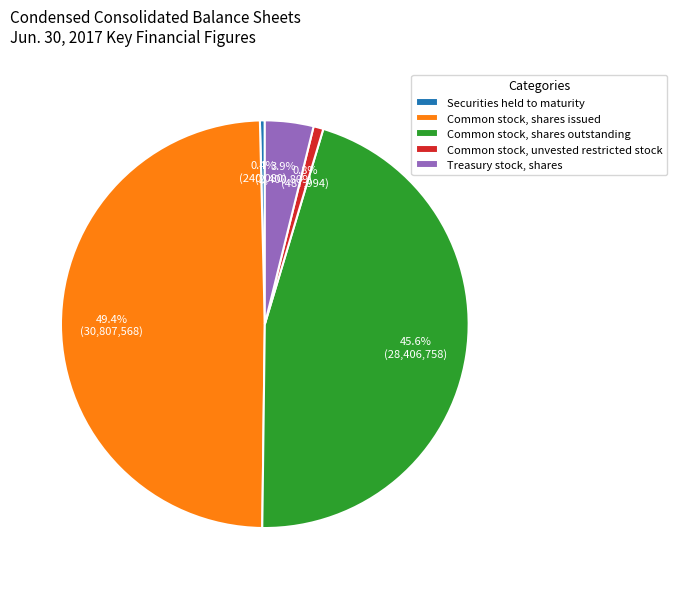

How many slices are in this pie chart?

5